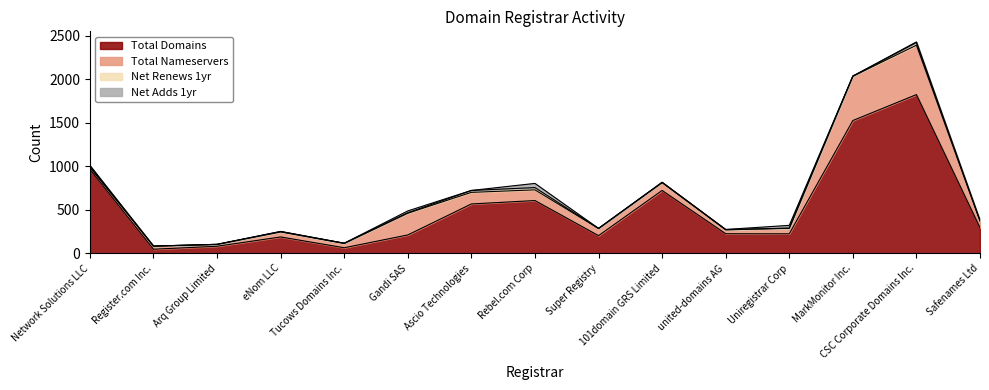

How many intersections are there between Net Adds 1yr and Net Renews 1yr?

5